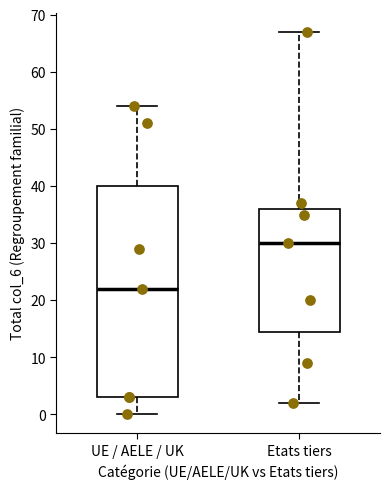

Which box has the highest median line?

Etats tiers